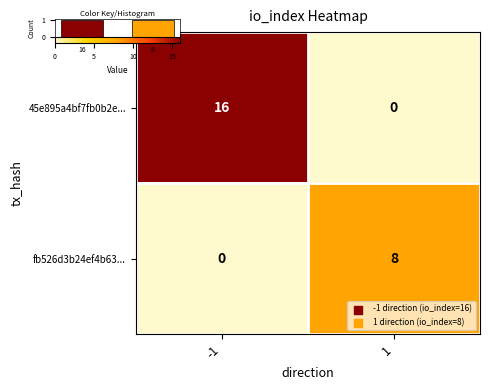

True or false: 45e895a4bf7fb0b2e... has a value of 16 at -1.

True